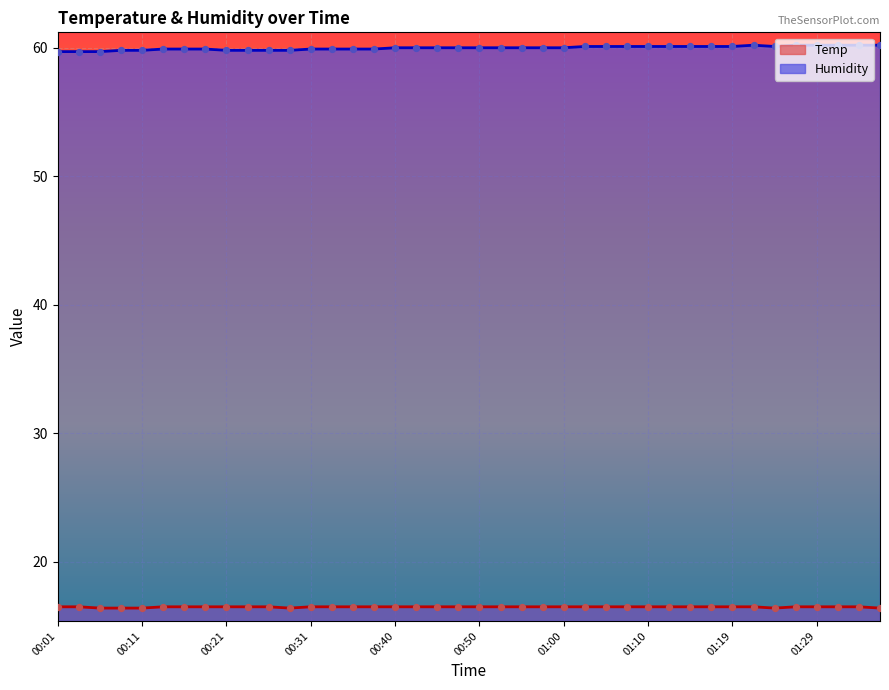

Which series contains the highest Y value?

Humidity